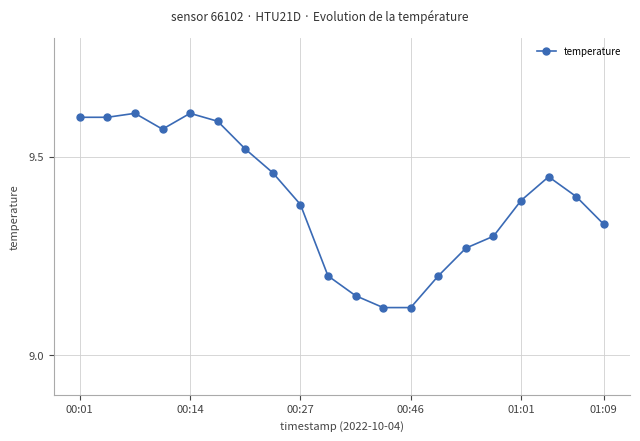

True or false: there are more than 0 points higher than both neighbors.

True